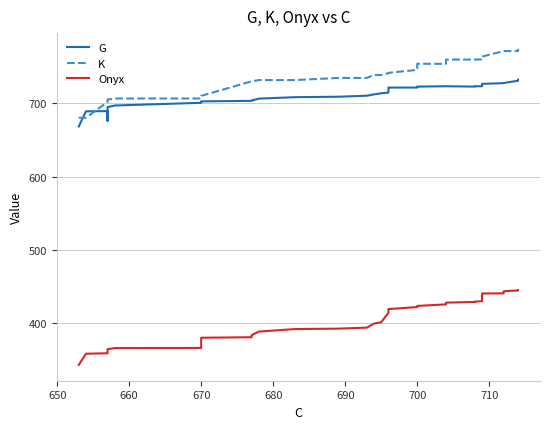

How many times do K and G cross each other?

2